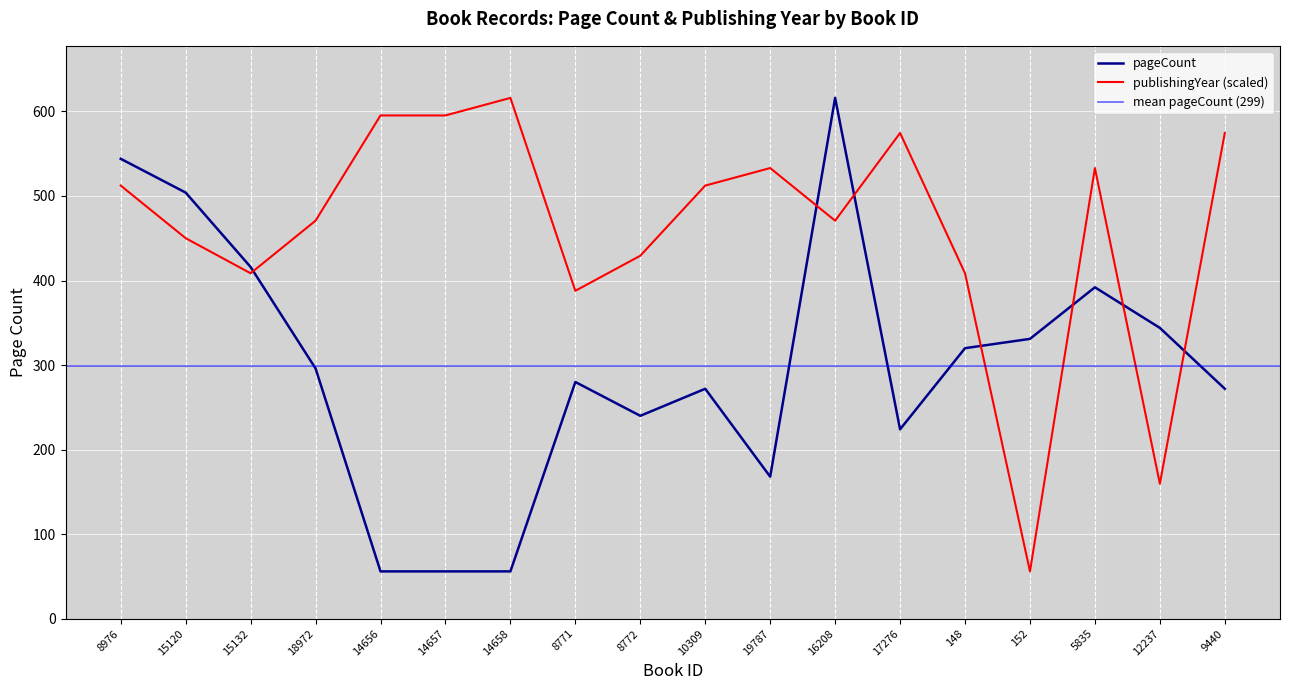

Rank the series by their average value, from lowest to highest.

pageCount, publishingYear